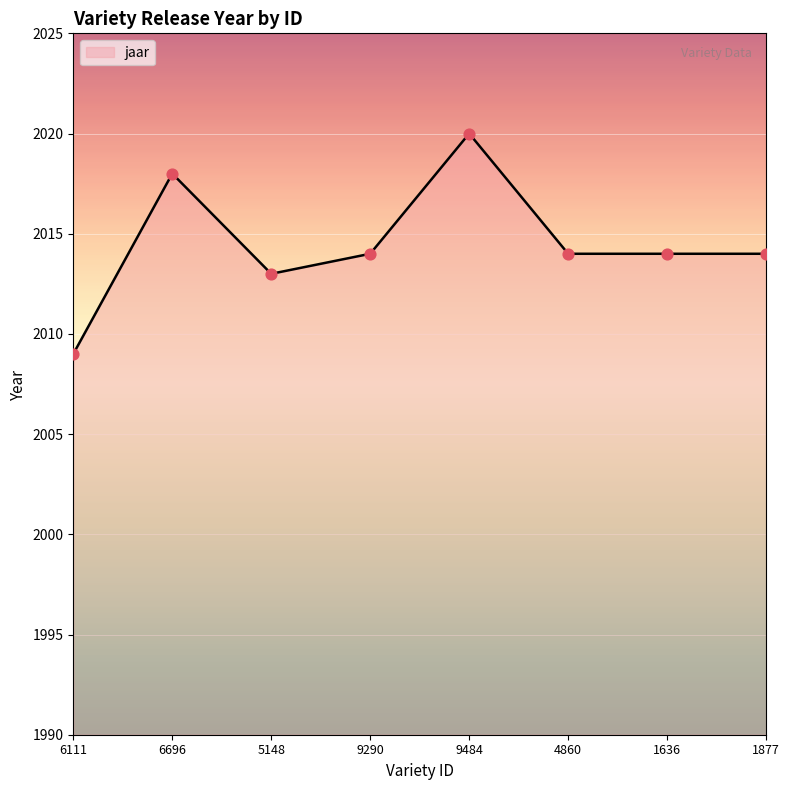

What is the change in value from 6696 to 9290?

-4